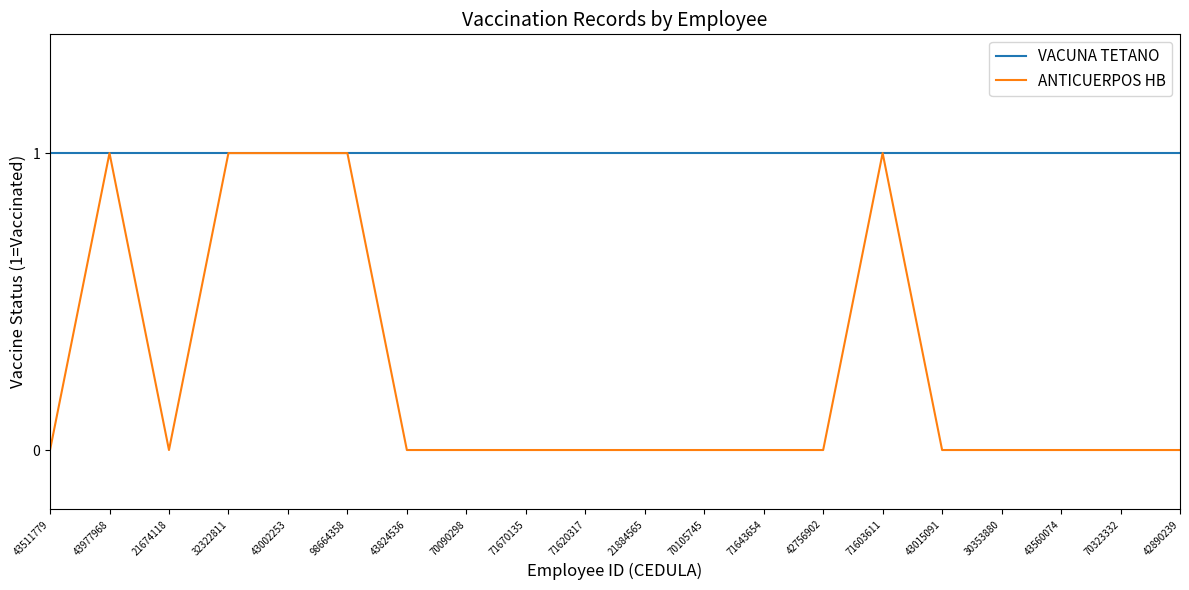

Rank the series at 70090298 from highest to lowest value.

VACUNA TETANO, ANTICUERPOS HB